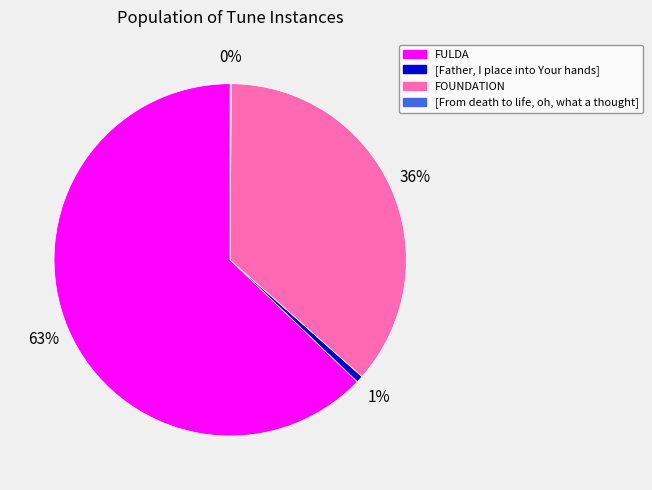

Between FOUNDATION and [Father, I place into Your hands], which is larger?

FOUNDATION